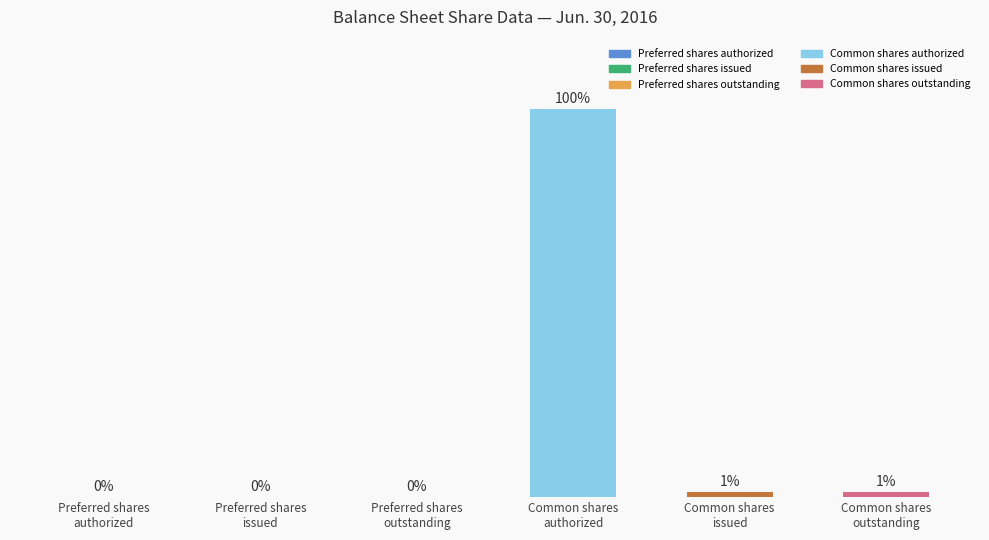

Between Common shares
outstanding and Preferred shares
outstanding, which is larger?

Common shares
outstanding